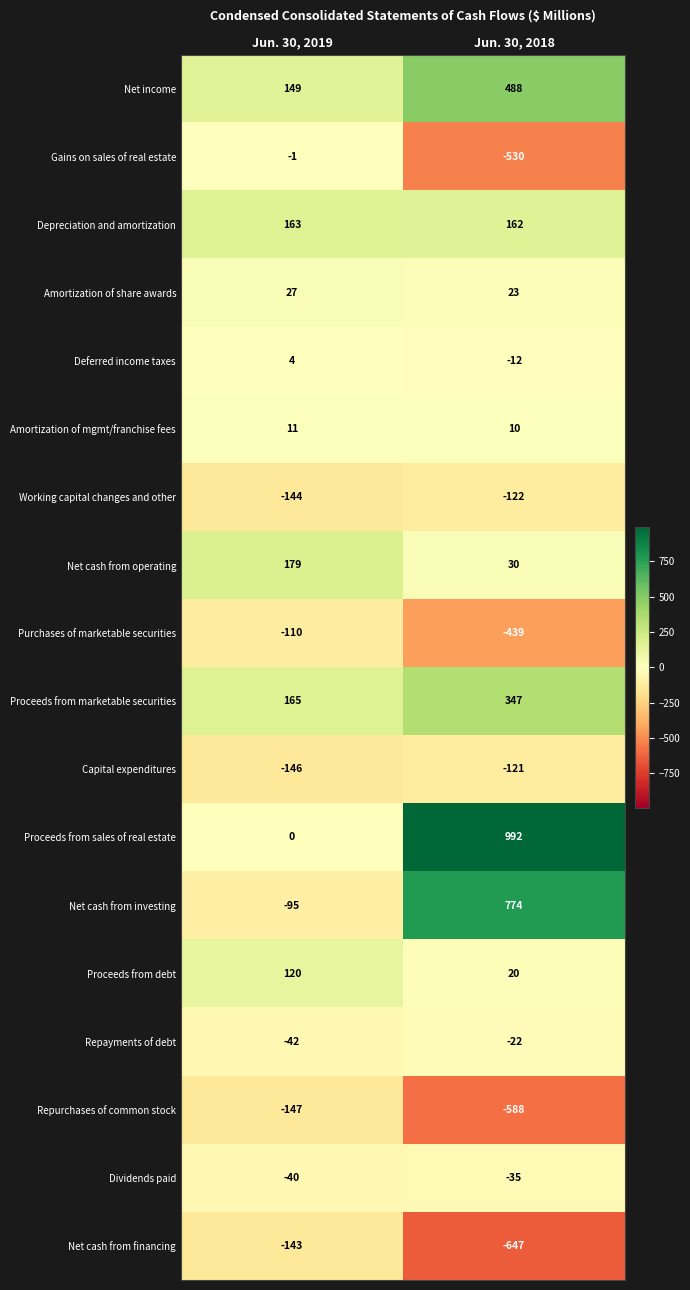

What is the average value of the Repayments of debt series?

-32